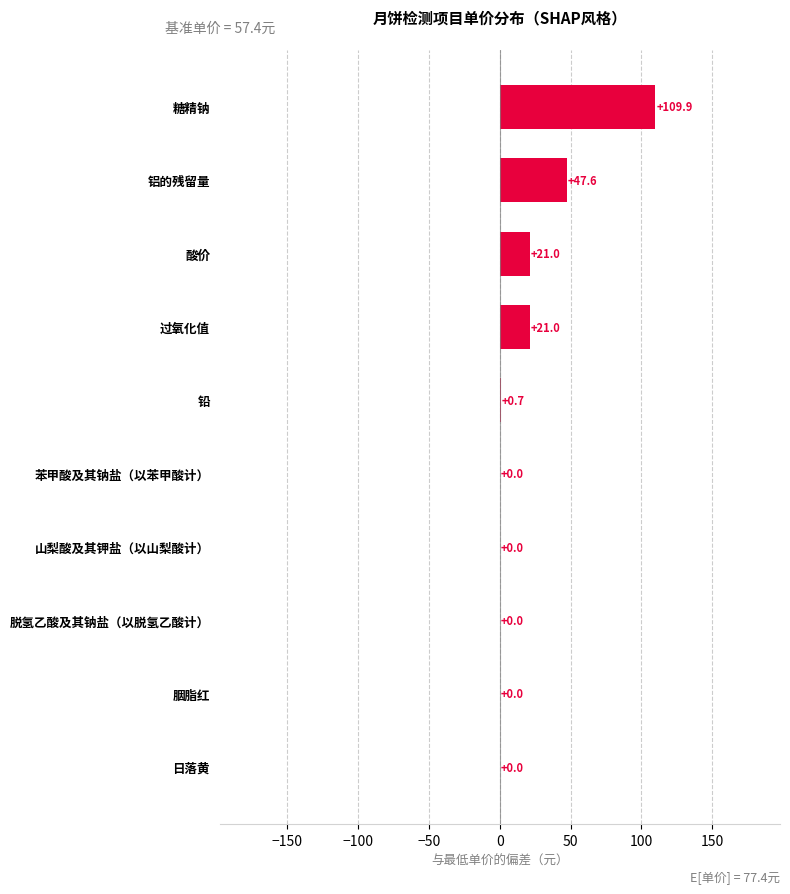

Which has a higher value, 糖精钠 or 日落黄?

糖精钠